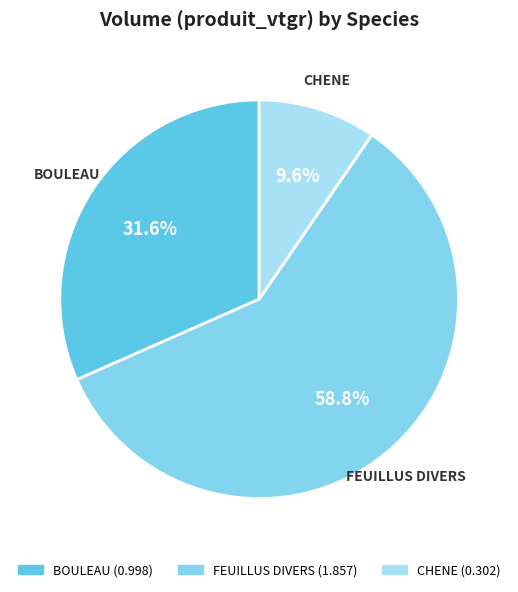

Between BOULEAU and CHENE, which is larger?

BOULEAU